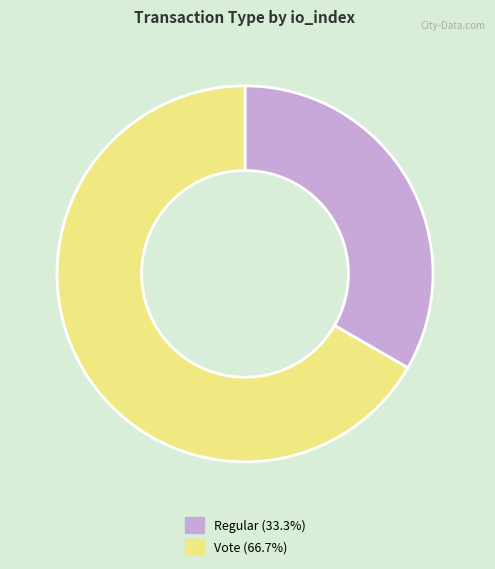

Is there a majority slice in this chart?

Yes